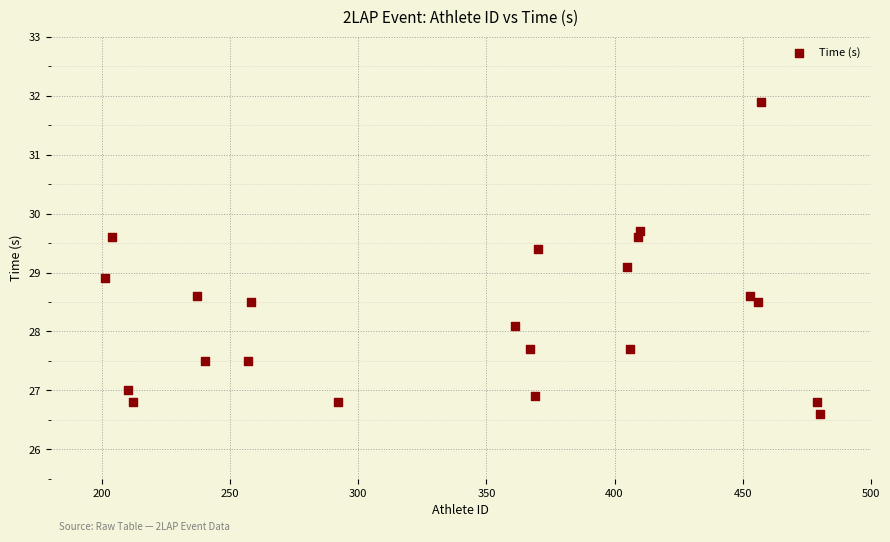

What is the range of X values (max minus min)?

279.0